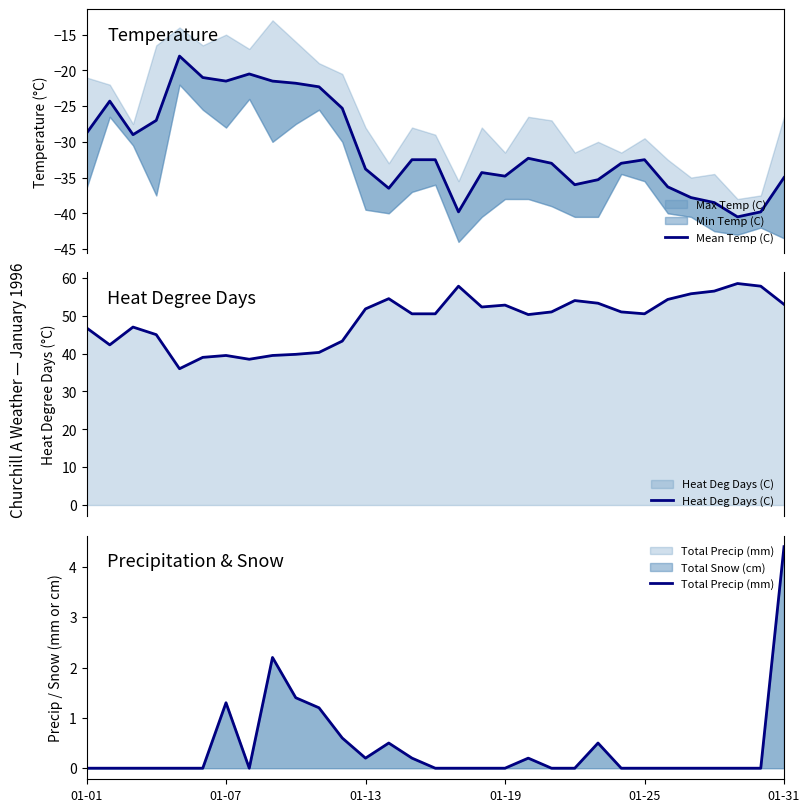

What is the maximum value for Heat Deg Days (C)?

58.5